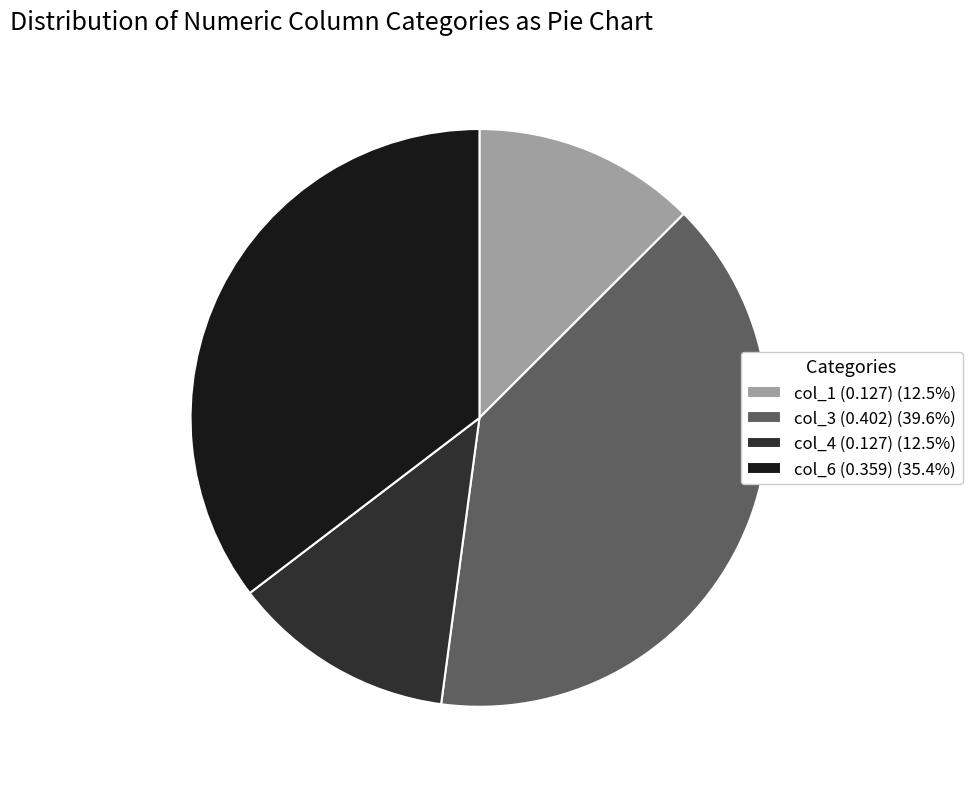

Is the sum of col_4 (0.127) (12.5%) and col_1 (0.127) (12.5%) greater than half?

No